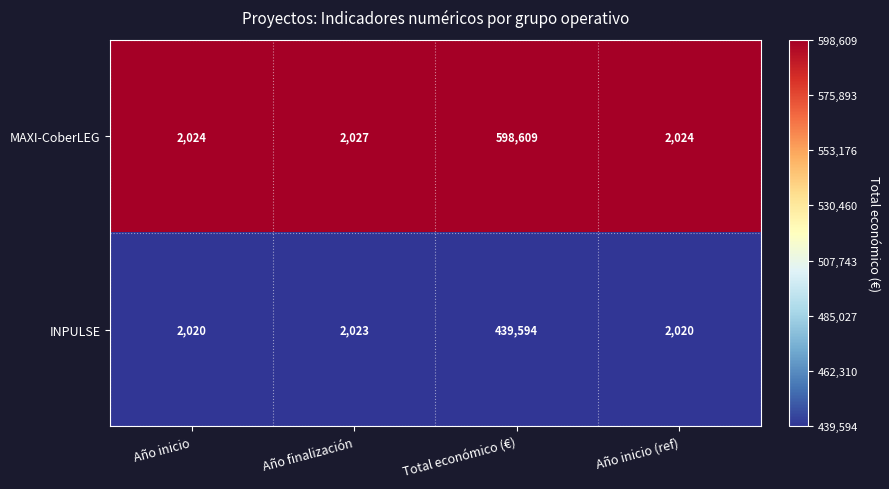

Which series has the largest range (max minus min)?

MAXI-CoberLEG